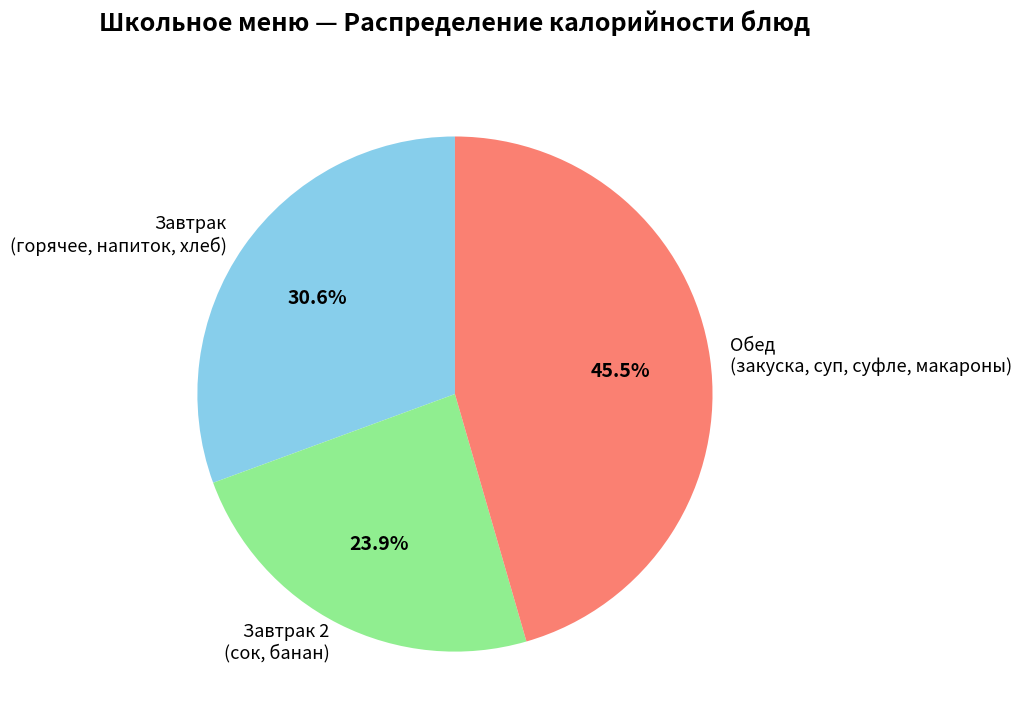

Does any single category account for the majority?

No